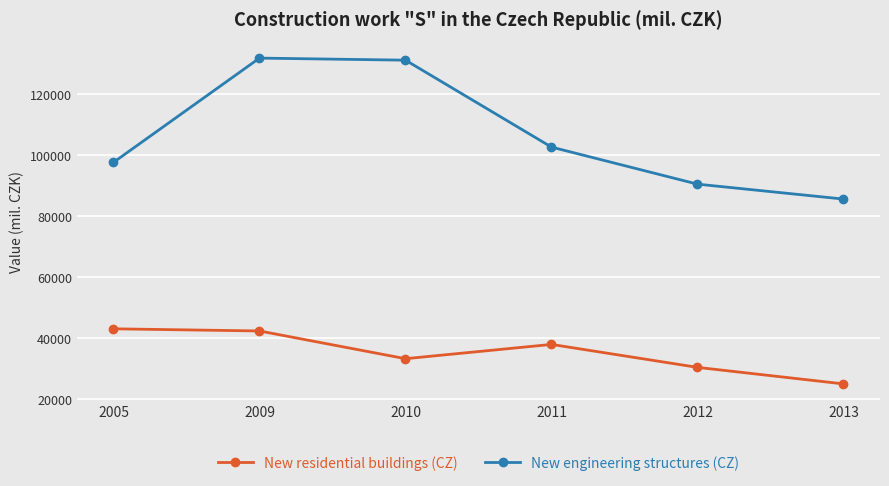

What are all the series names shown in the legend?

New residential buildings (CZ), New engineering structures (CZ)